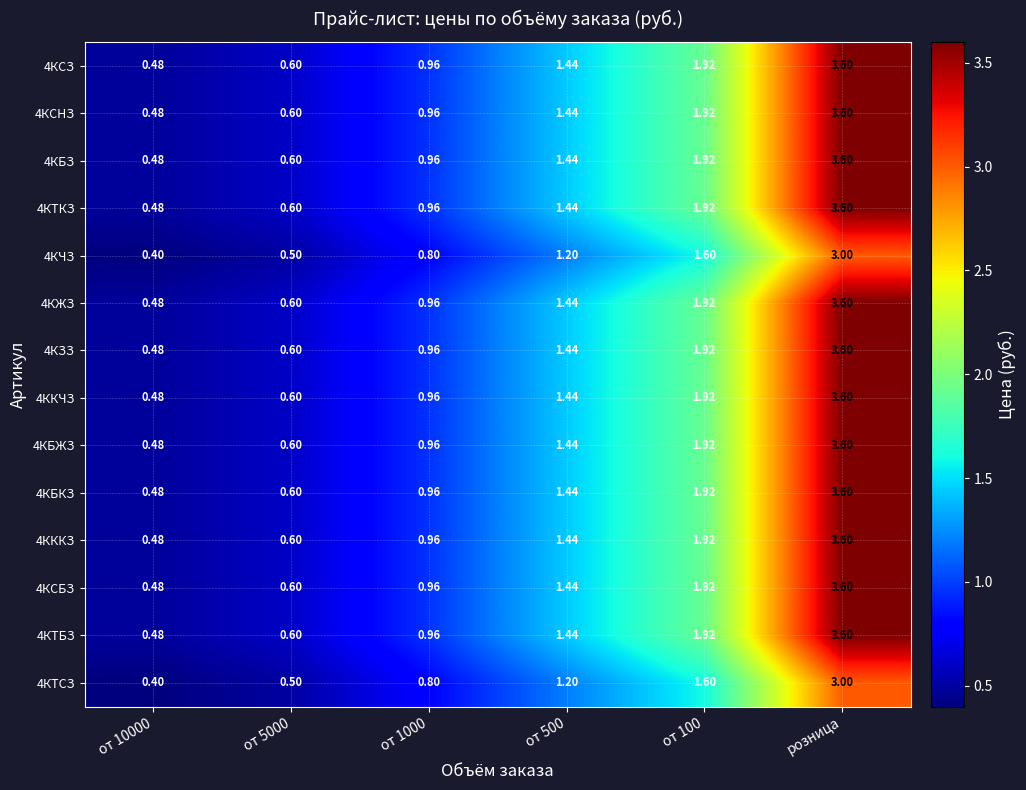

Is the value of 4КСБЗ at от 100 greater than the value of 4КЖЗ at розница?

No